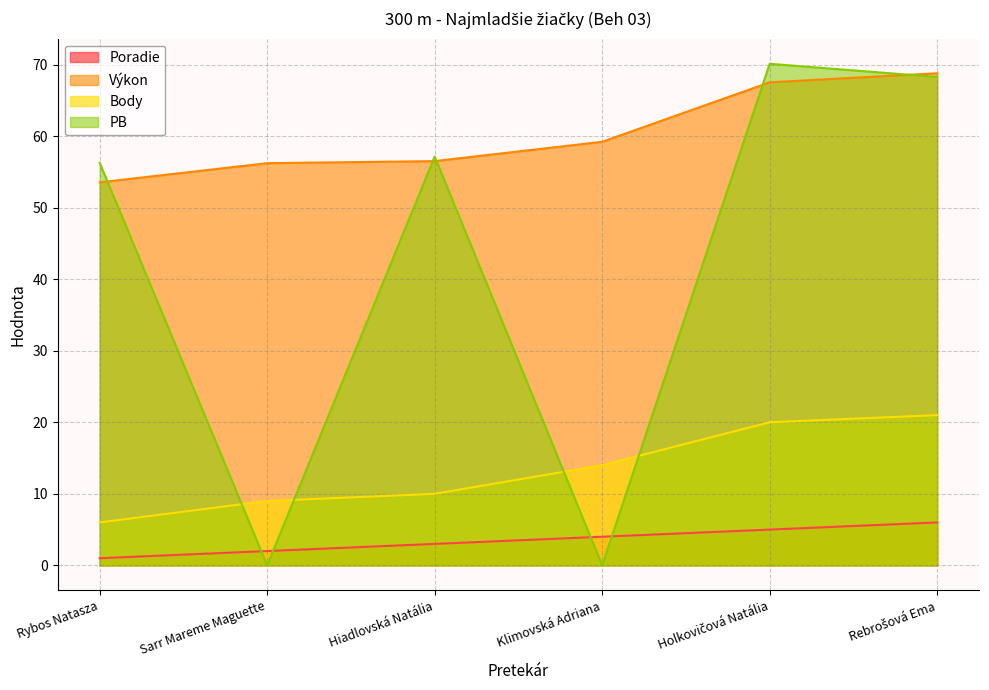

At which category does the chart reach its minimum across all series?

Sarr Mareme Maguette